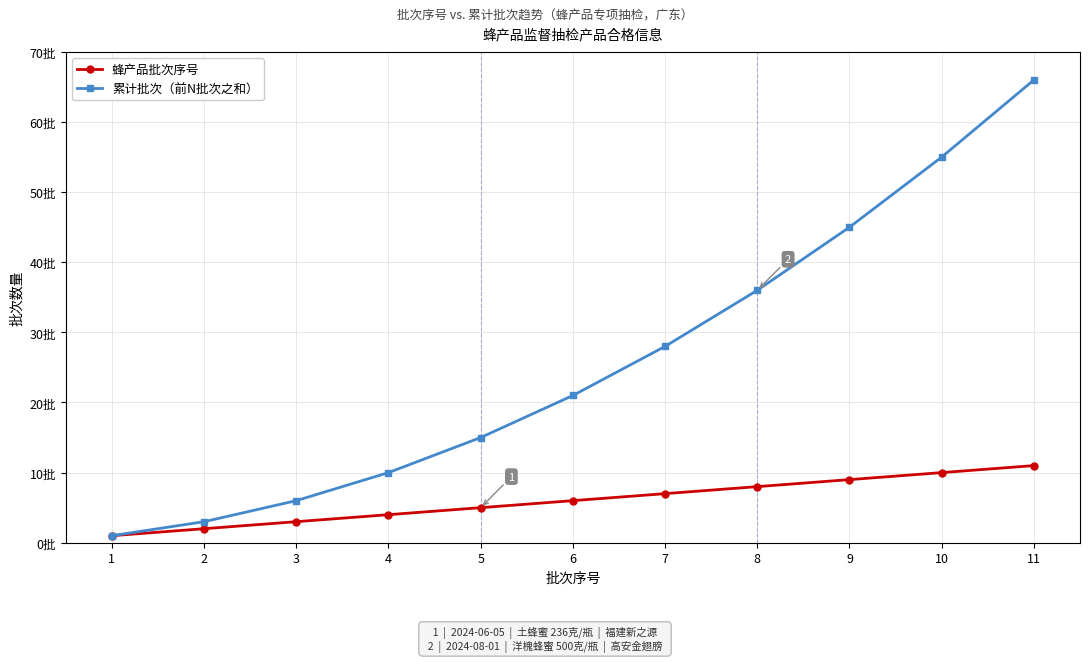

Is the value of 累计批次（前N批次之和） at 5 greater than the value of 蜂产品批次序号 at 3?

Yes